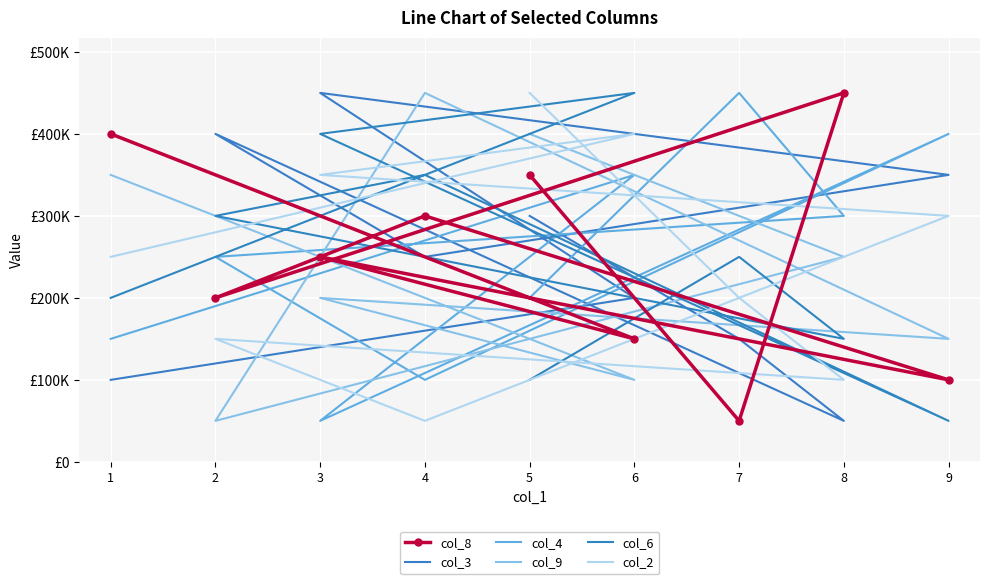

Is the value of col_8 at 1 greater than the value of col_3 at 3?

No